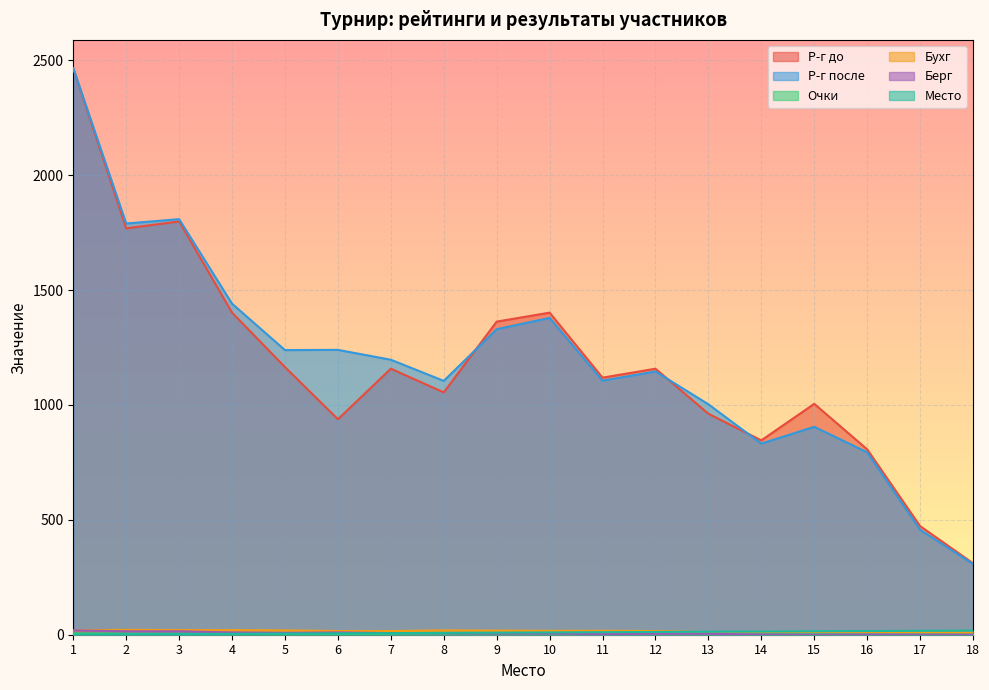

Rank the categories by Бухг value from lowest to highest.

18, 13, 16, 17, 14, 15, 6, 7, 12, 10, 11, 9, 1, 5, 8, 3, 4, 2